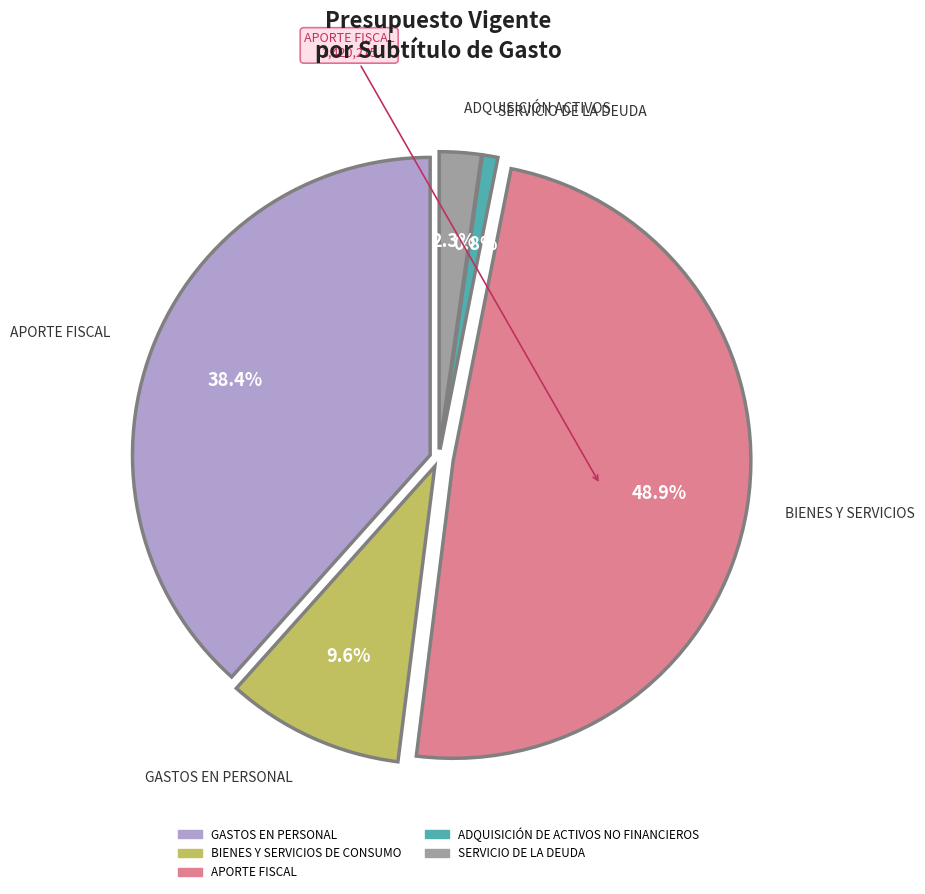

To the nearest percent, what is the combined percentage of BIENES Y SERVICIOS DE CONSUMO and SERVICIO DE LA DEUDA?

12%